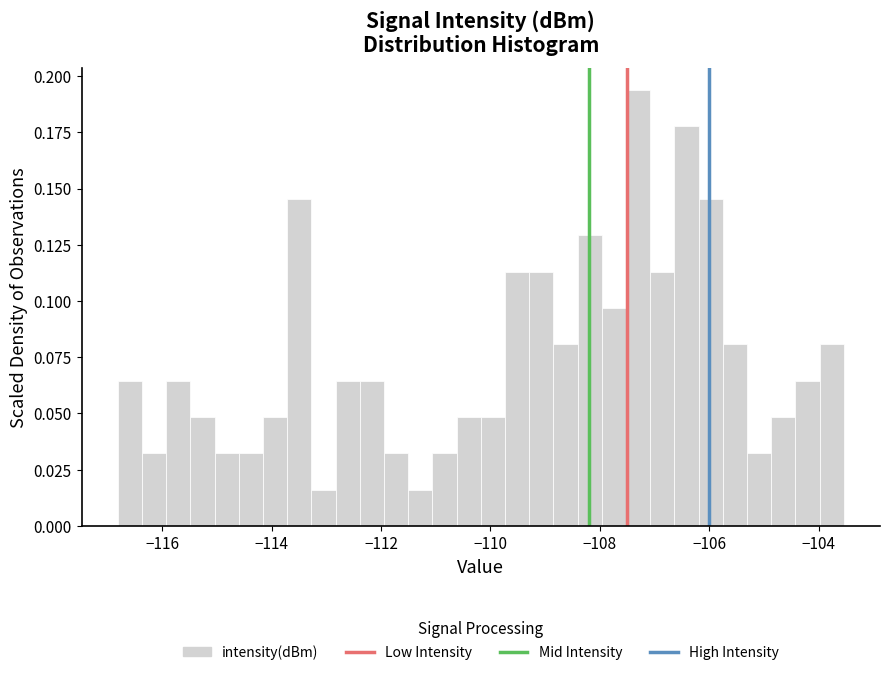

Around what value on the x-axis is the tallest bar? Give the approximate position of its centre, as read against the axis.

-107.4